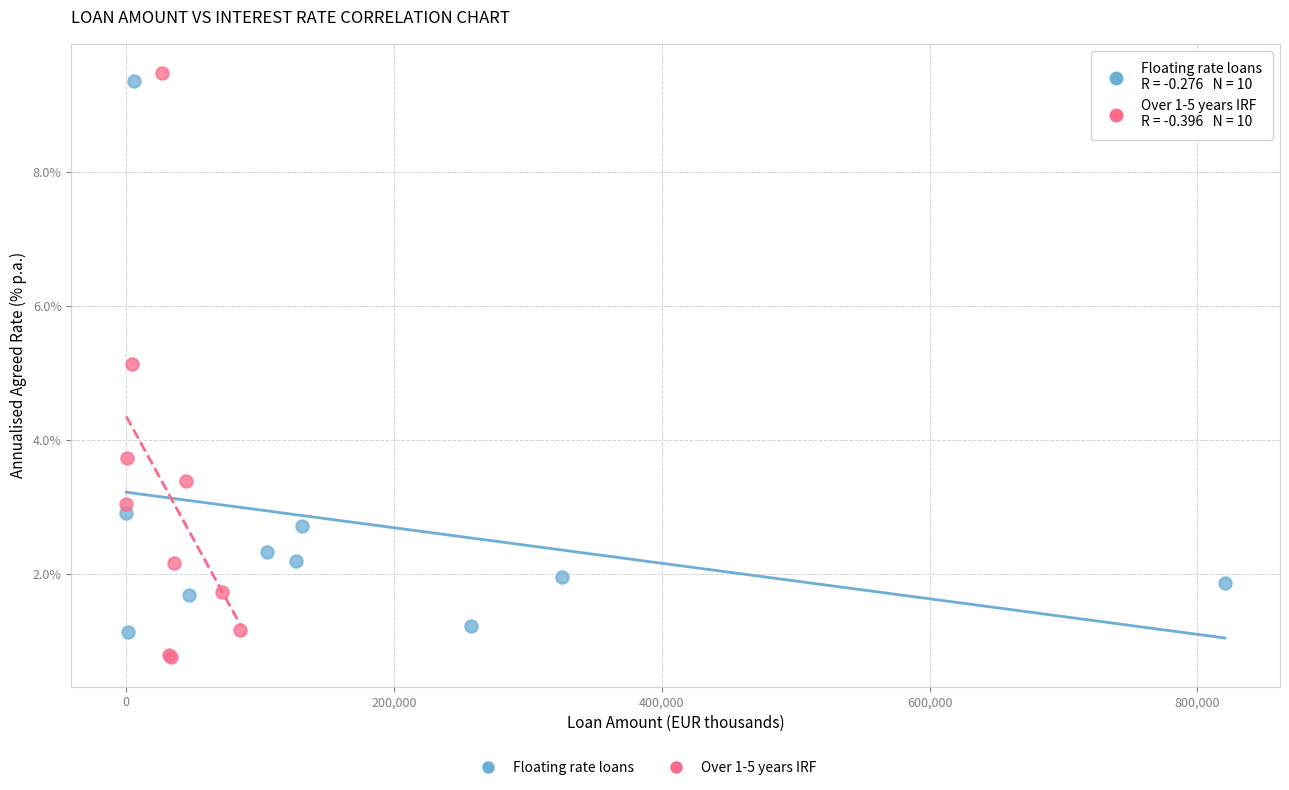

Which series has the widest spread of Y values?

Over 1-5 years IRF